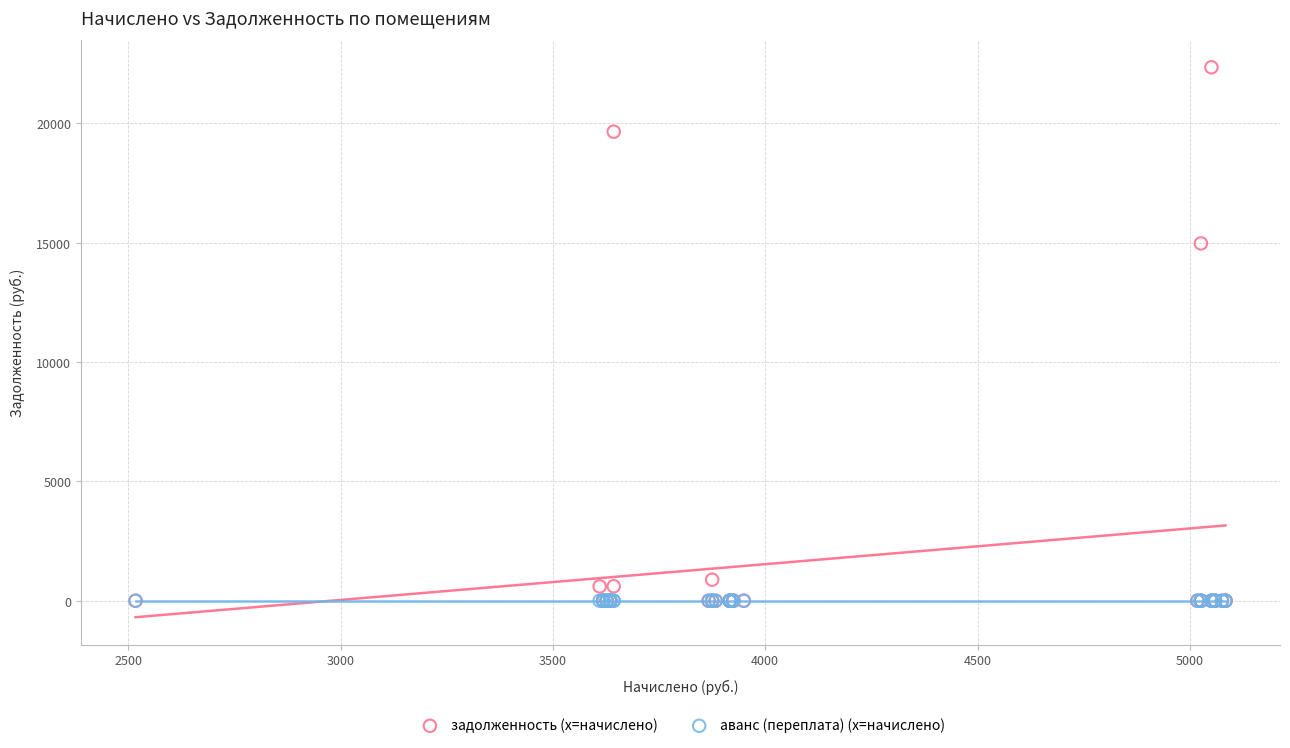

What are all the series names shown in the legend?

задолженность (x=начислено), аванс (переплата) (x=начислено)